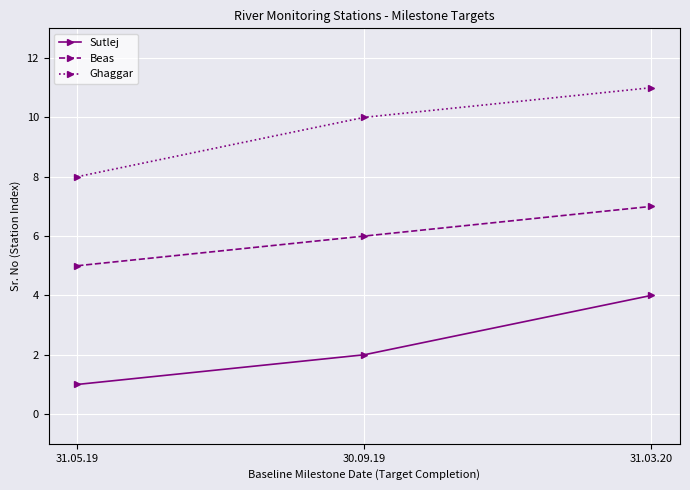

What is the label of the 2nd point from the right?

30.09.19